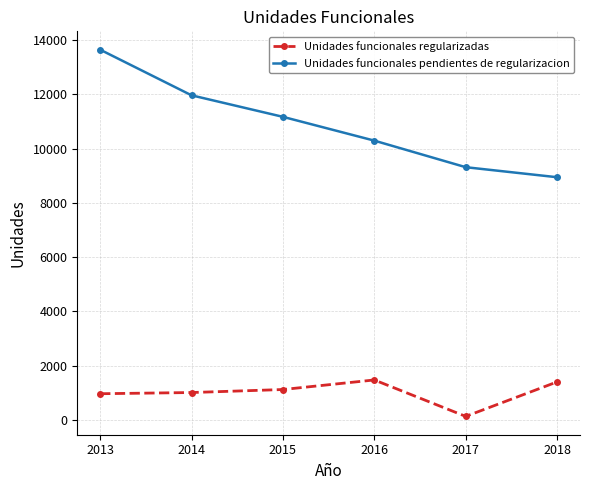

How many distinct data groups are displayed?

2